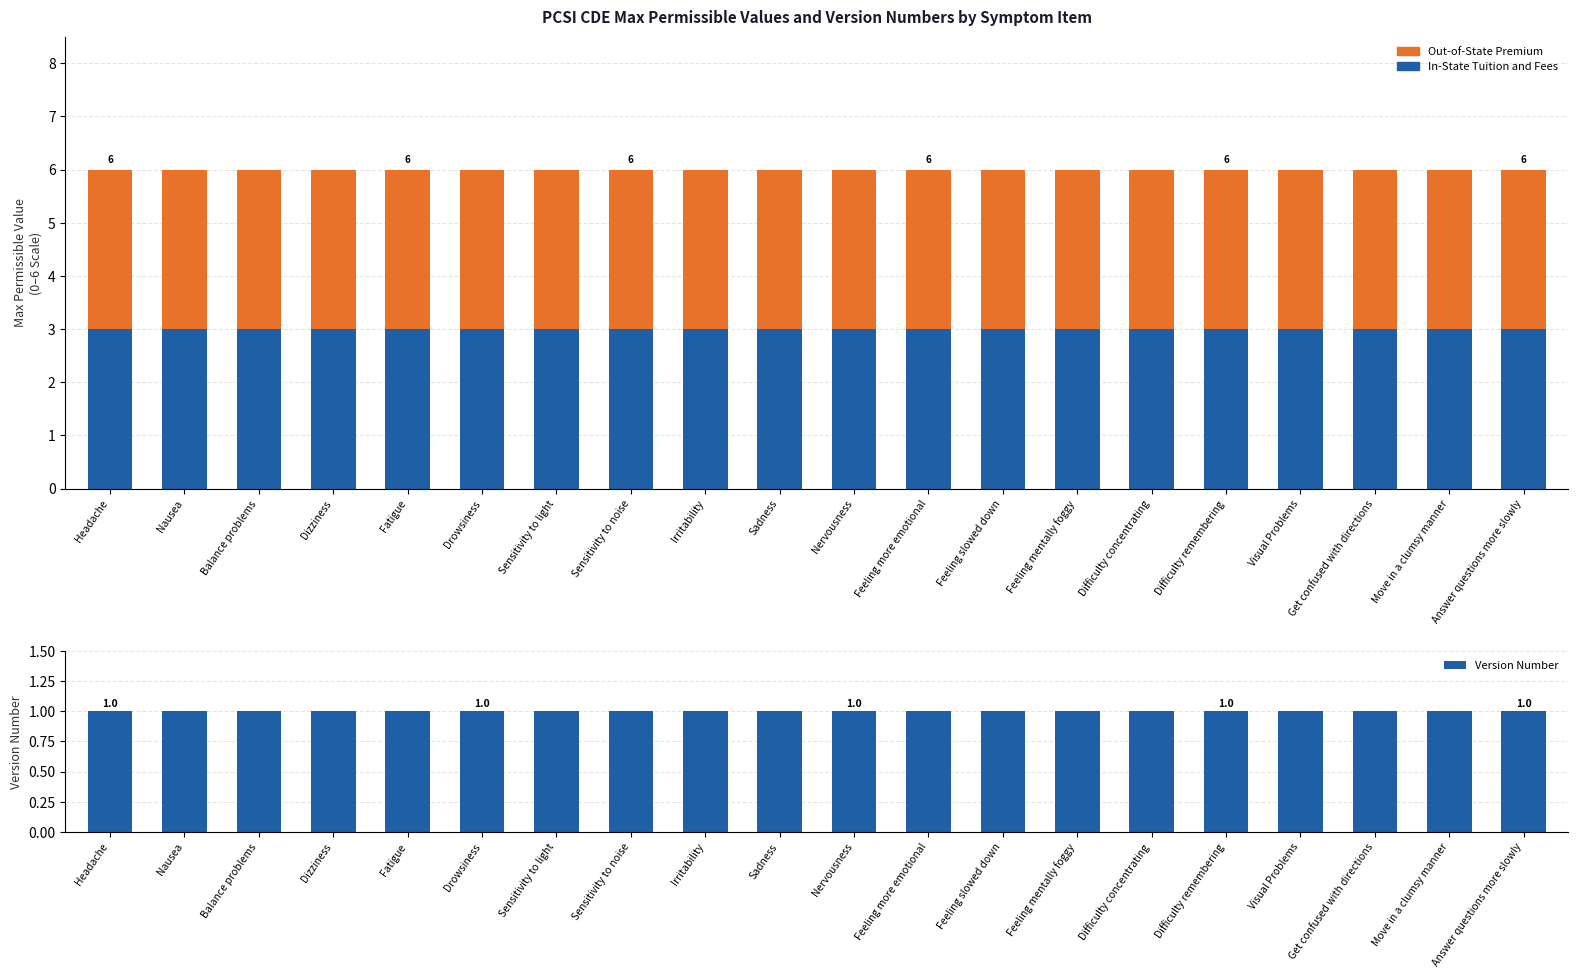

Is it true that Out-of-State Premium equals 3 at Nervousness?

True